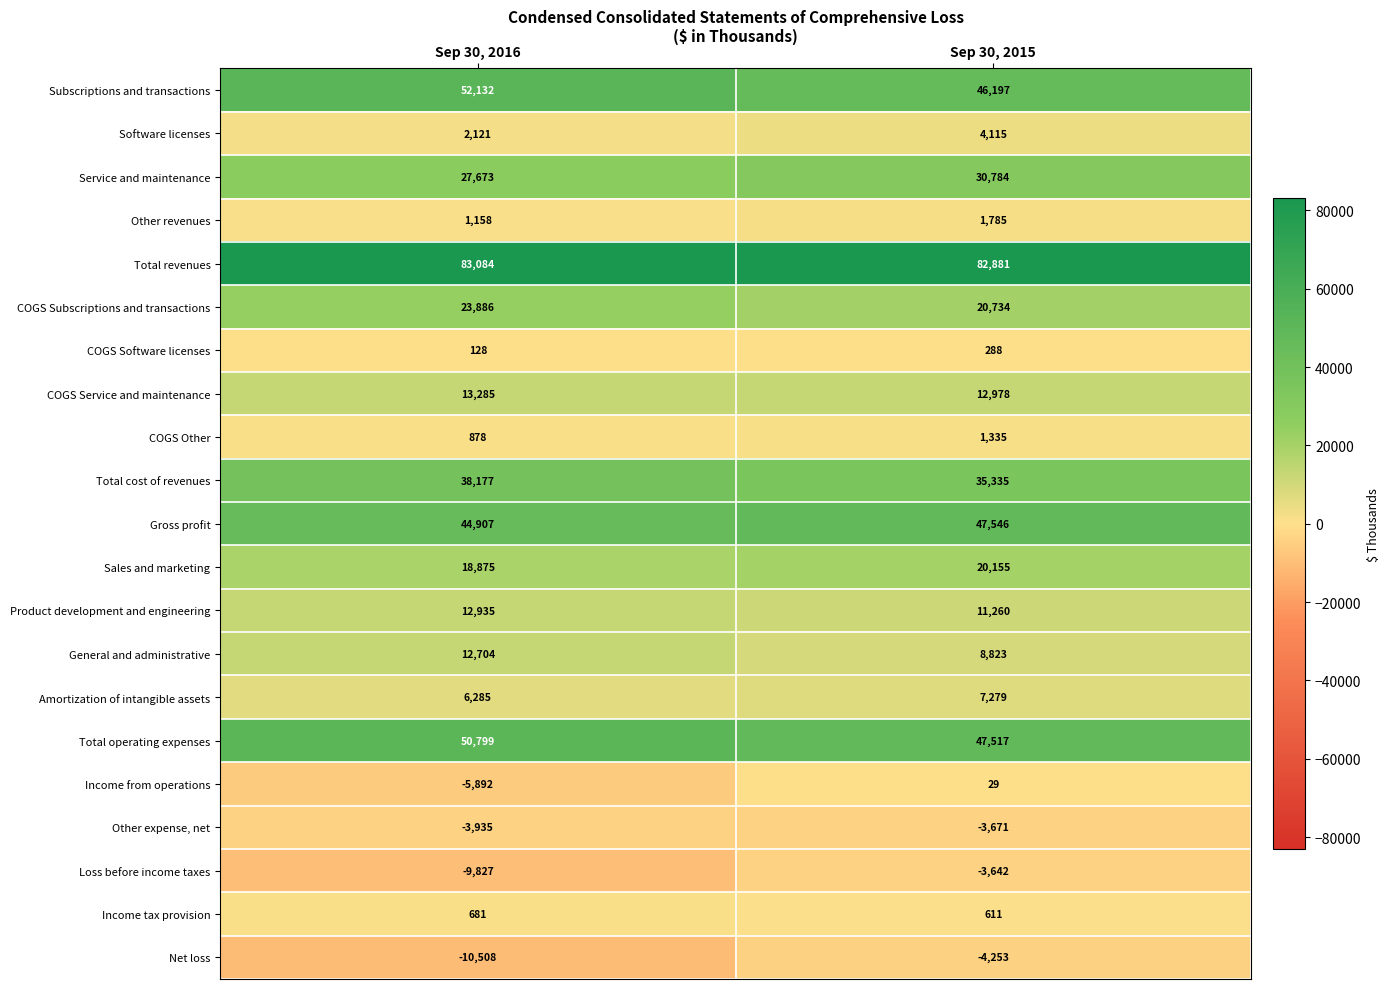

What is the minimum value for Total operating expenses?

47517